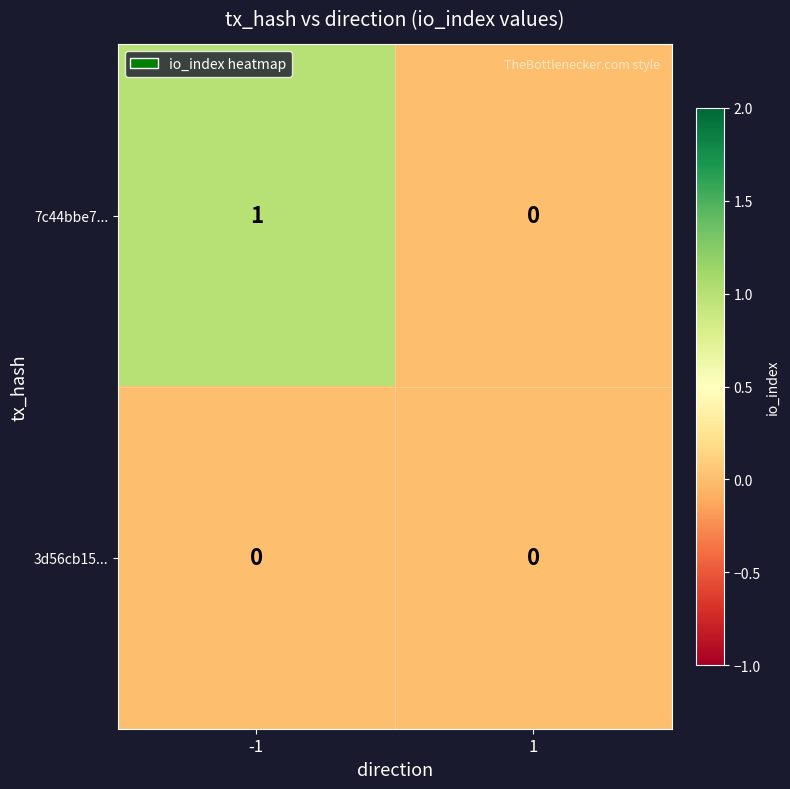

Rank the series by their average value, from lowest to highest.

3d56cb15..., 7c44bbe7...